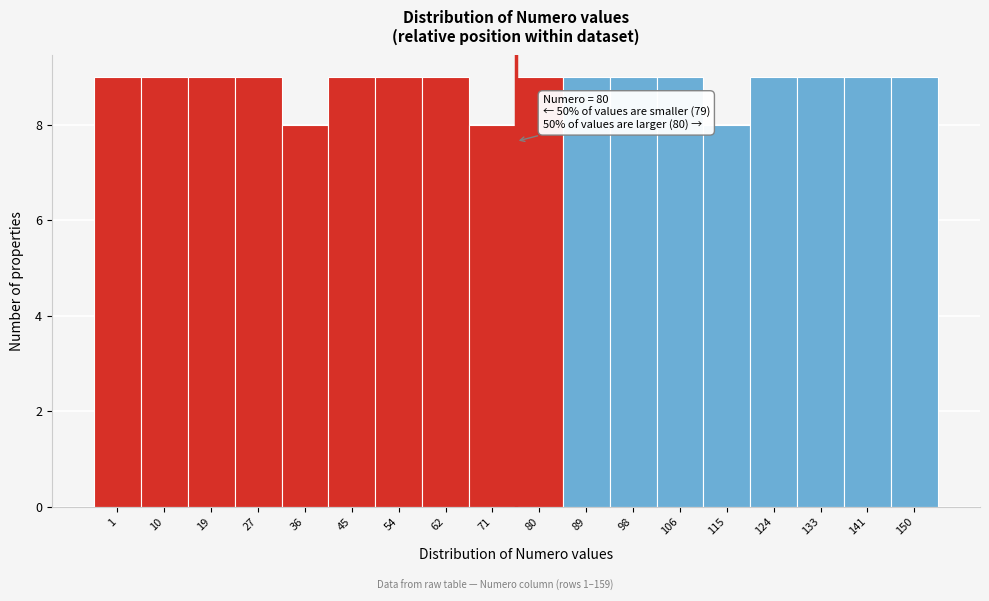

Reading right to left, transcribe all the data shown in this chart.

150=9	141=9	133=9	124=9	115=8	106=9	98=9	89=9	80=9	71=8	62=9	54=9	45=9	36=8	27=9	19=9	10=9	1=9